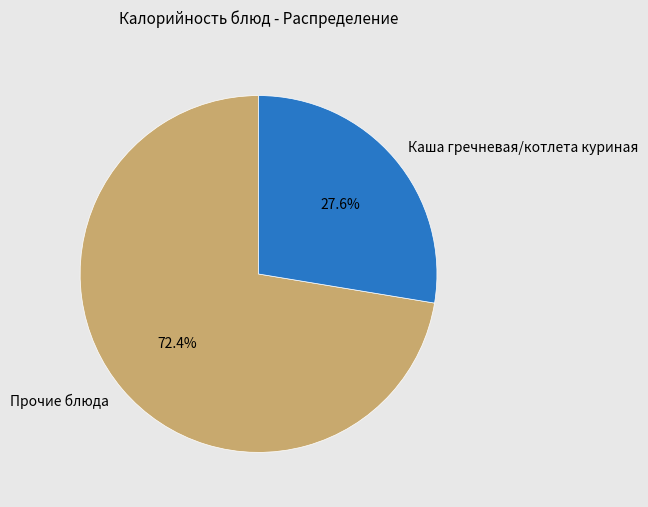

To the nearest percent, what is the difference between the largest and smallest slice percentages?

45%